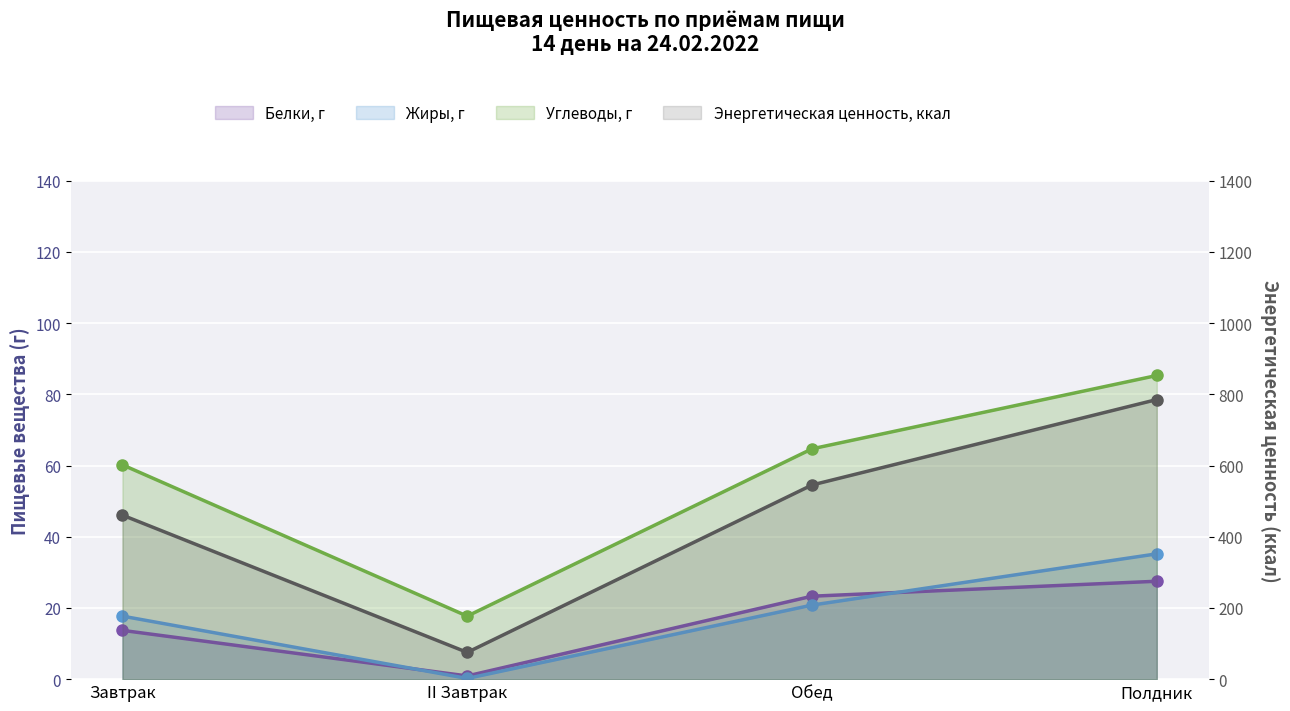

True or false: the data shows 818.4 at Завтрак.

False